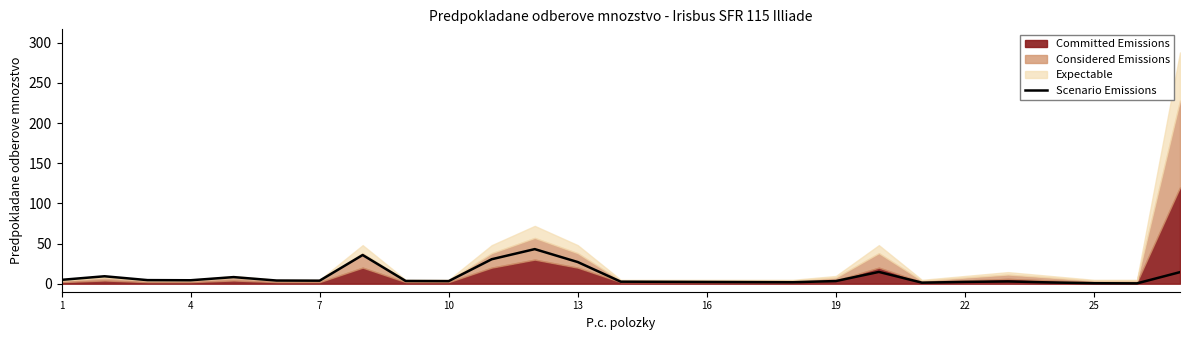

What is the sum of all values?

233.6